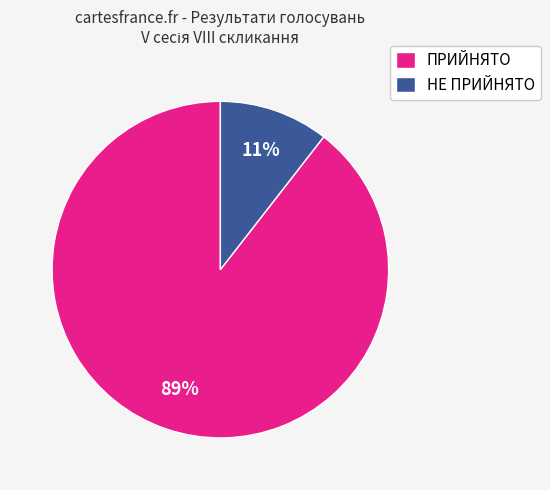

What percentage is the ПРИЙНЯТО slice, to the nearest percent?

89%